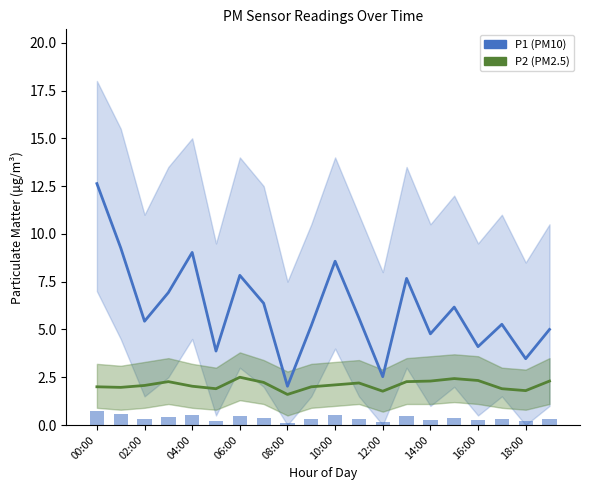

What is the minimum value shown in the chart?

1.6